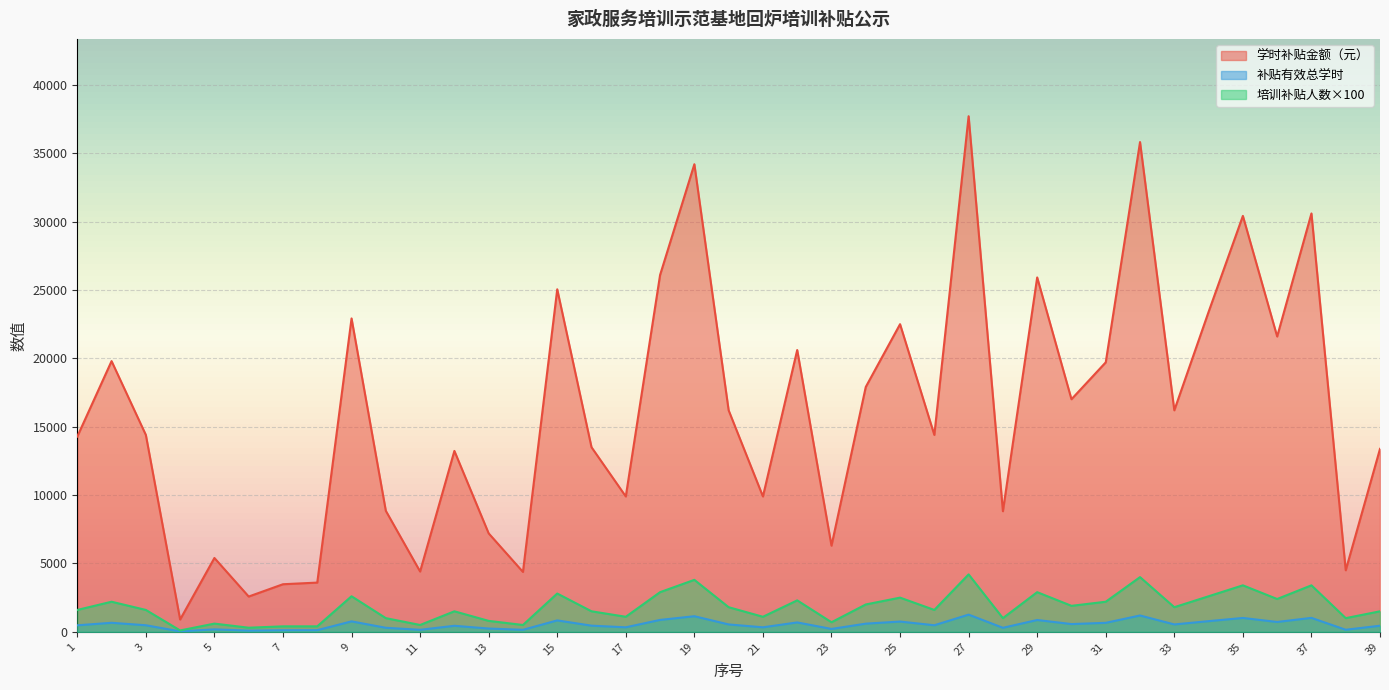

In 补贴有效总学时, how many points are higher than both neighbors (excluding endpoints)?

13